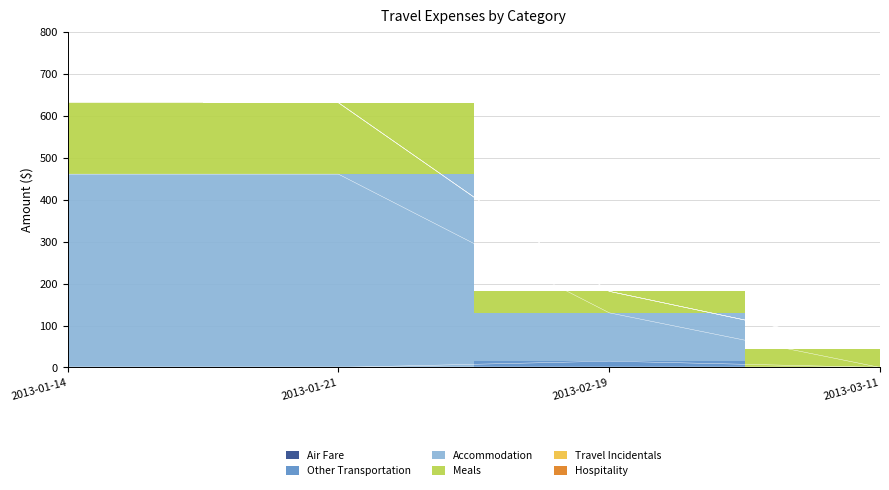

What is the value of the Other Transportation point at the 3rd from the left?

15.0